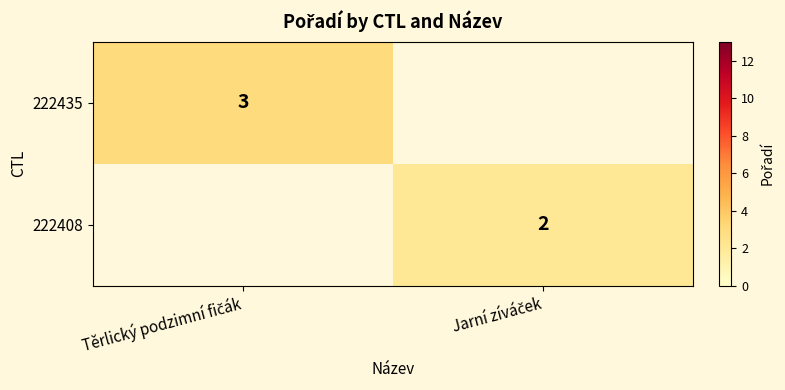

Count the number of categories in the chart.

2